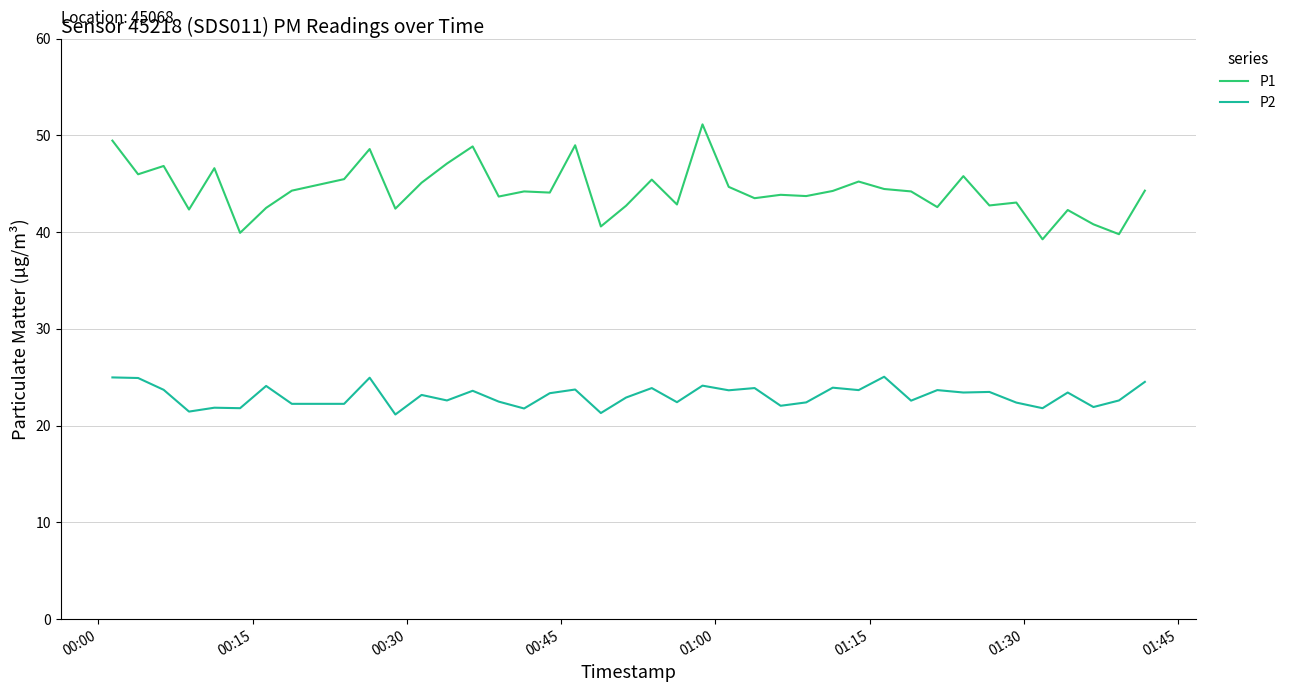

Which series has the largest total across all categories?

P1